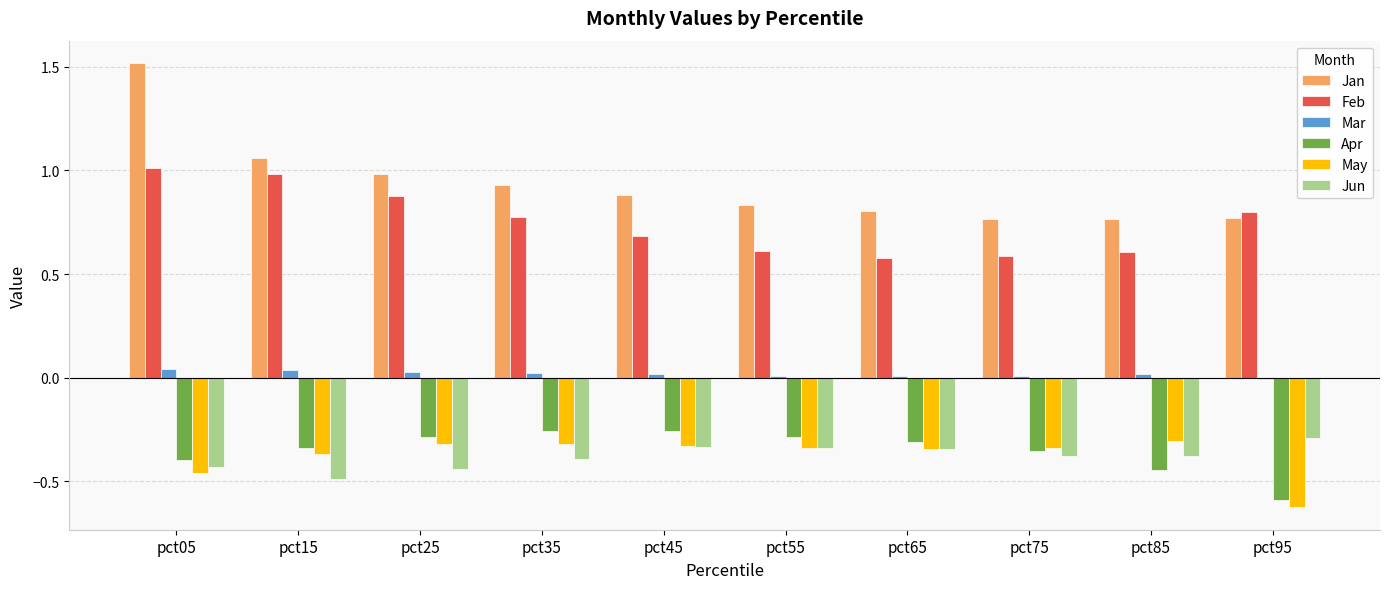

Which category has the highest value across all series?

pct05